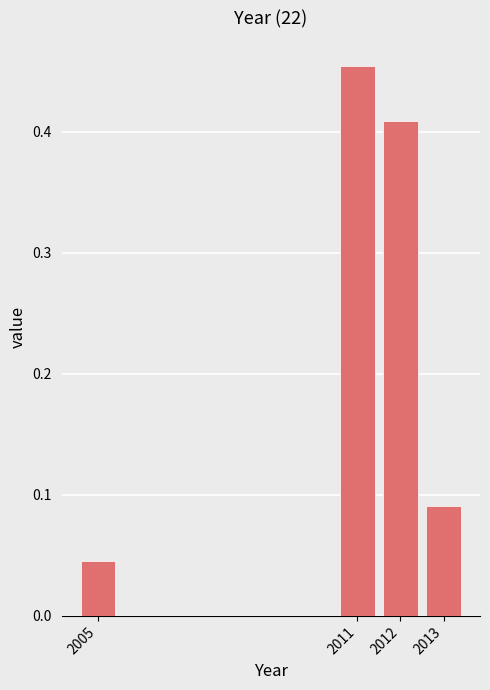

Where is the data nearest to the value 0?

2005